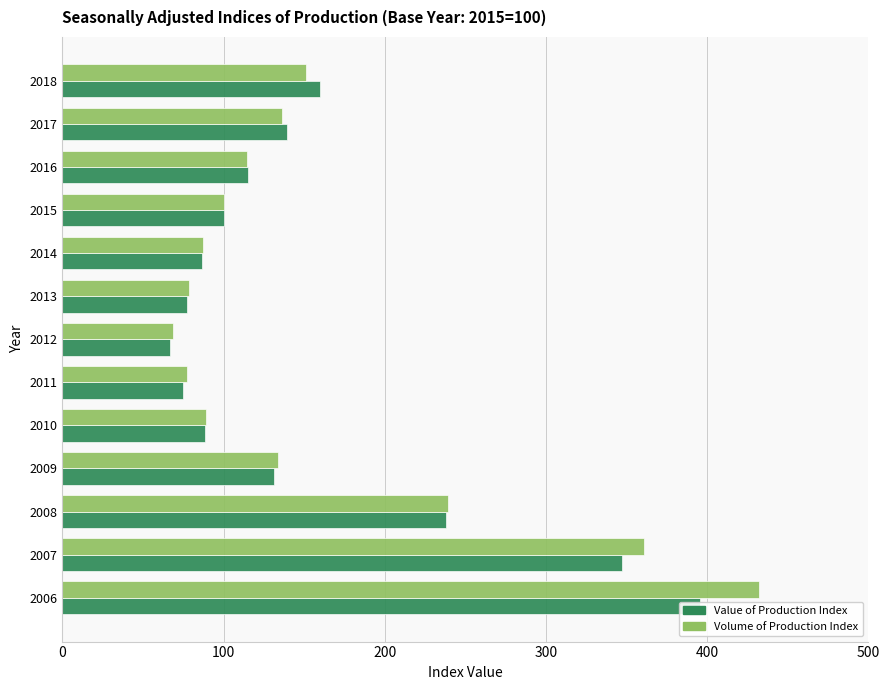

Between 2010 and 2013, which is larger?

2010